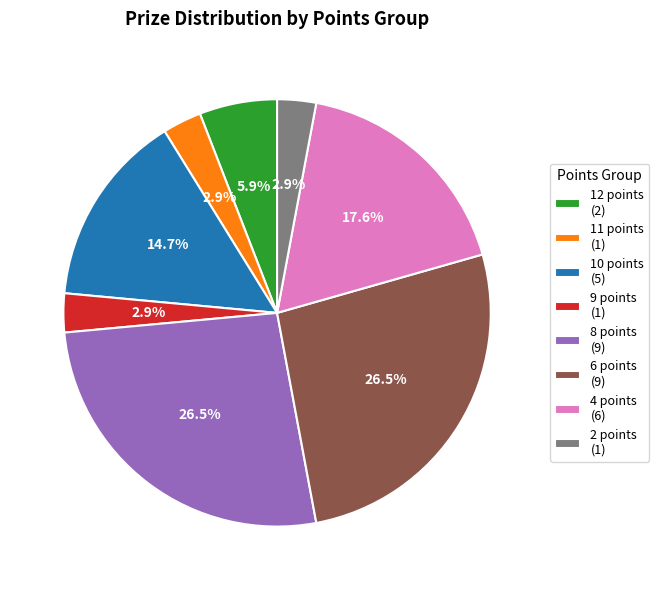

Which has a higher value, 9 points or 4 points?

4 points